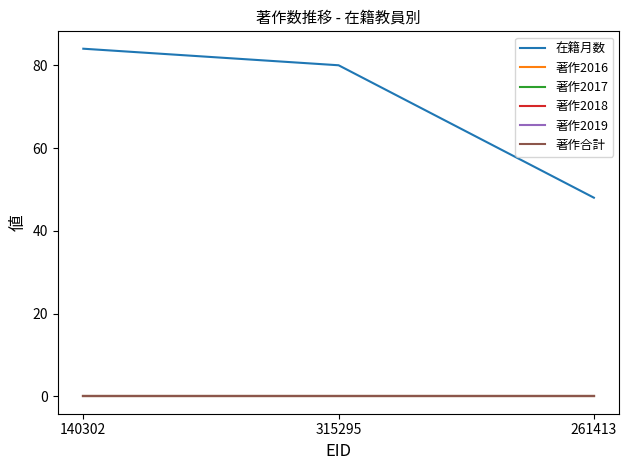

Is this an area chart (filled region under the line)?

No